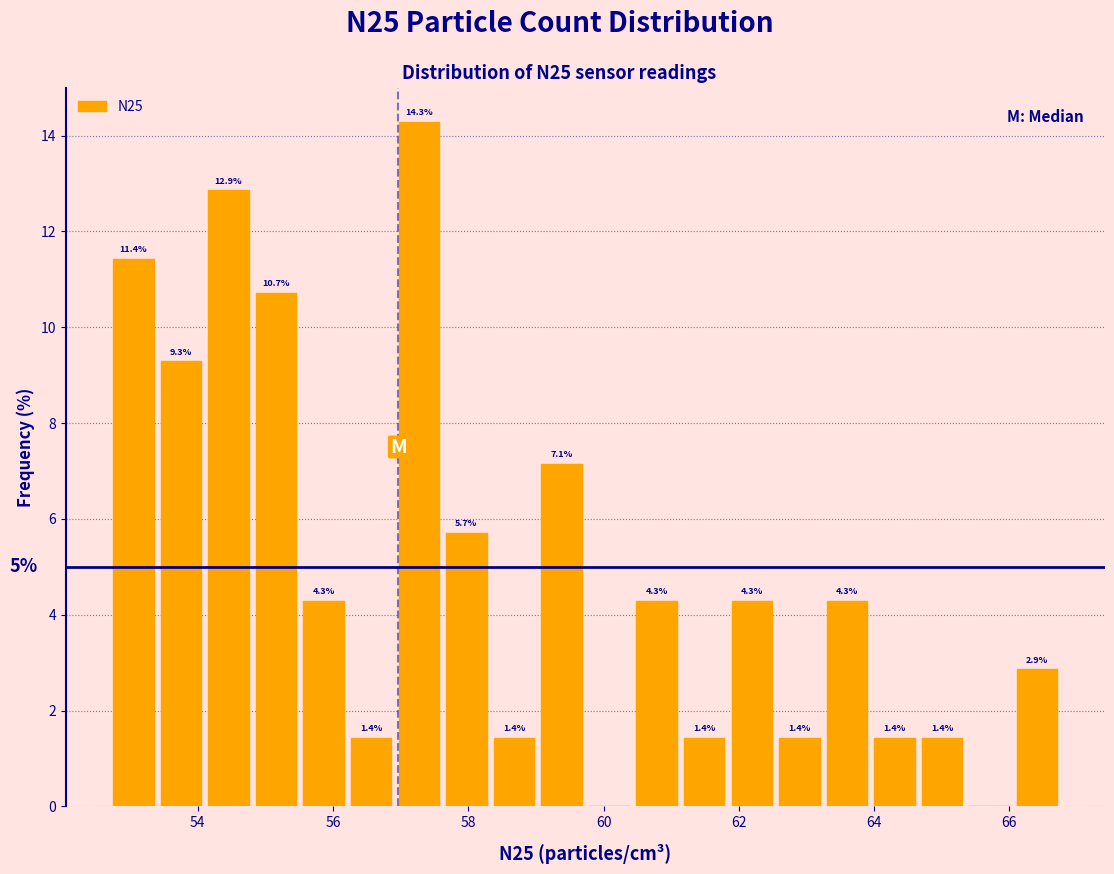

Read against the x-axis, roughly where is the centre of the tallest bar?

57.2